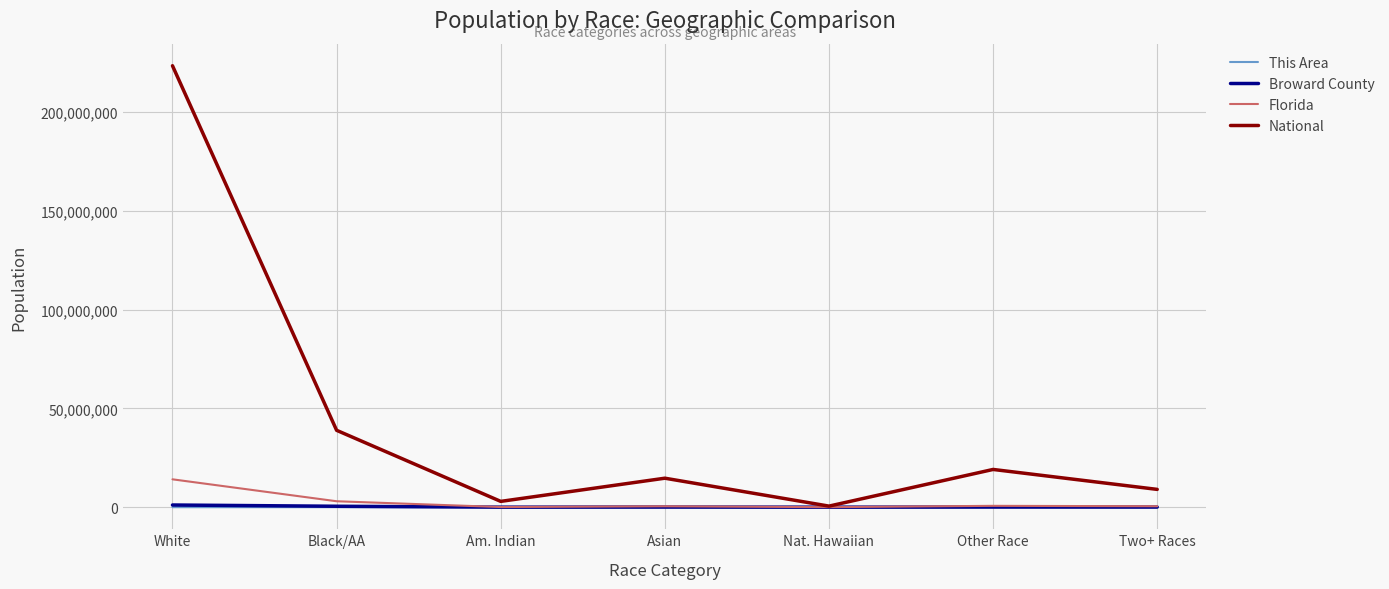

The National series shows 13980398 at Black/AA. True or false?

False